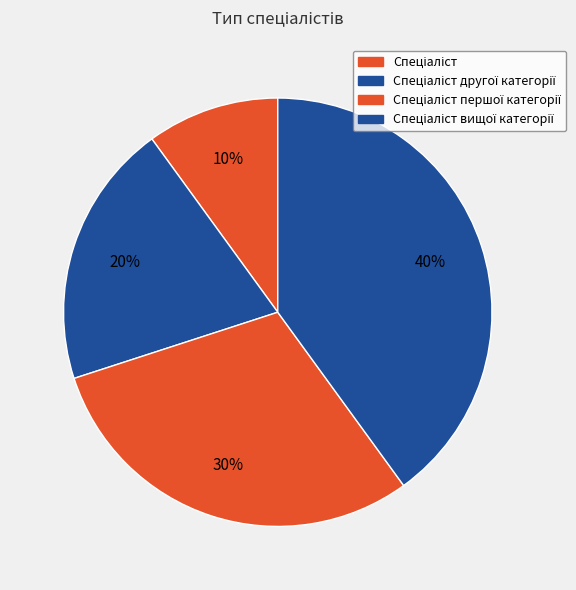

Count the number of slices in the pie.

4